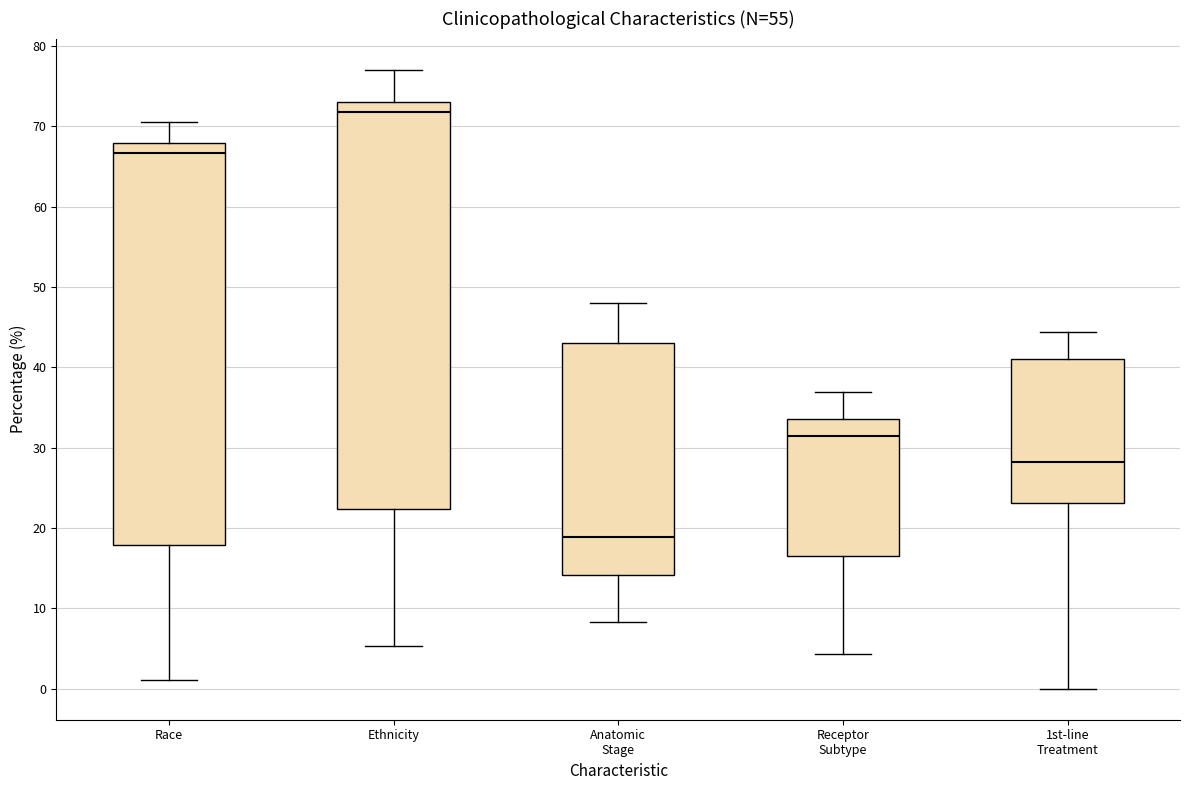

Reading left to right, read every box against the y-axis: the position of its median line, the range the box covers, and the ends of its whiskers. The values are not printed on the chart, so give them approximately, as read against the axis.

Race: median 67, box 18 to 68, whiskers 1 to 71
Ethnicity: median 72, box 22 to 73, whiskers 5 to 77
Anatomic Stage: median 19, box 14 to 43, whiskers 8 to 48
Receptor Subtype: median 31, box 17 to 34, whiskers 4 to 37
1st-line Treatment: median 28, box 23 to 41, whiskers 0 to 44